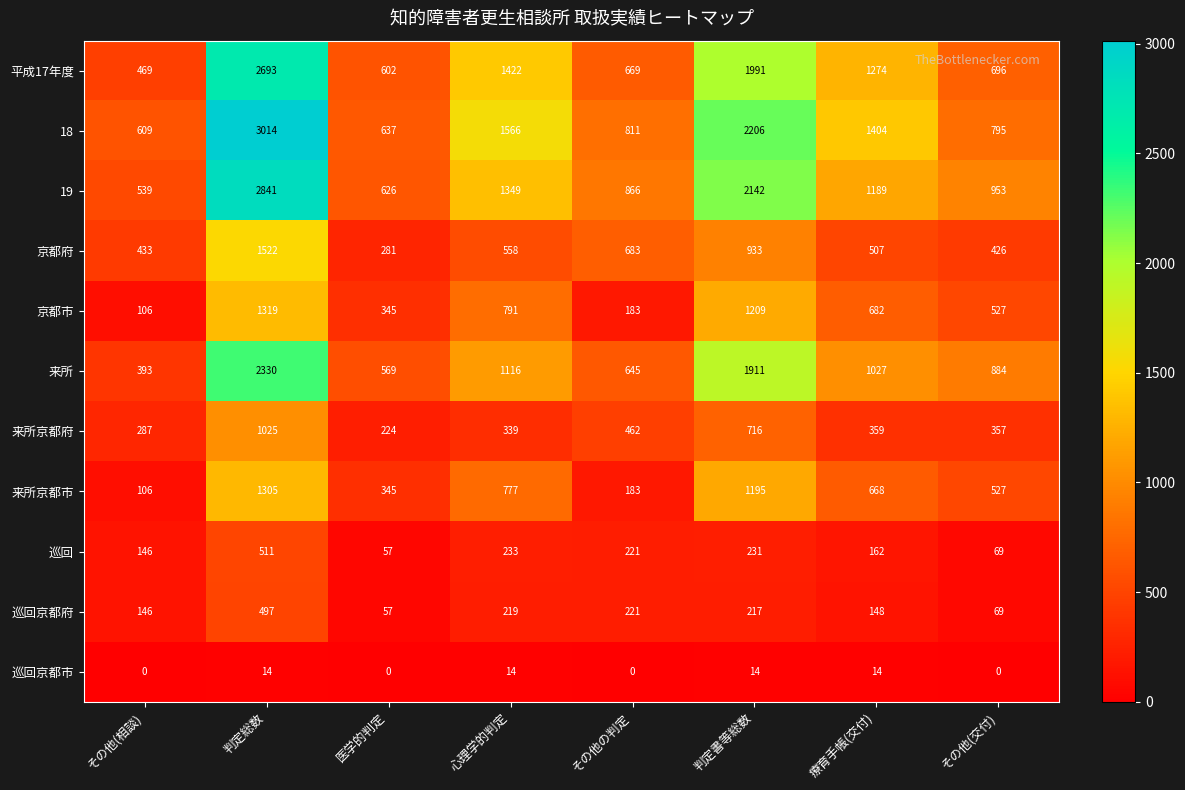

At how many categories does at least one series exceed 2693?

1